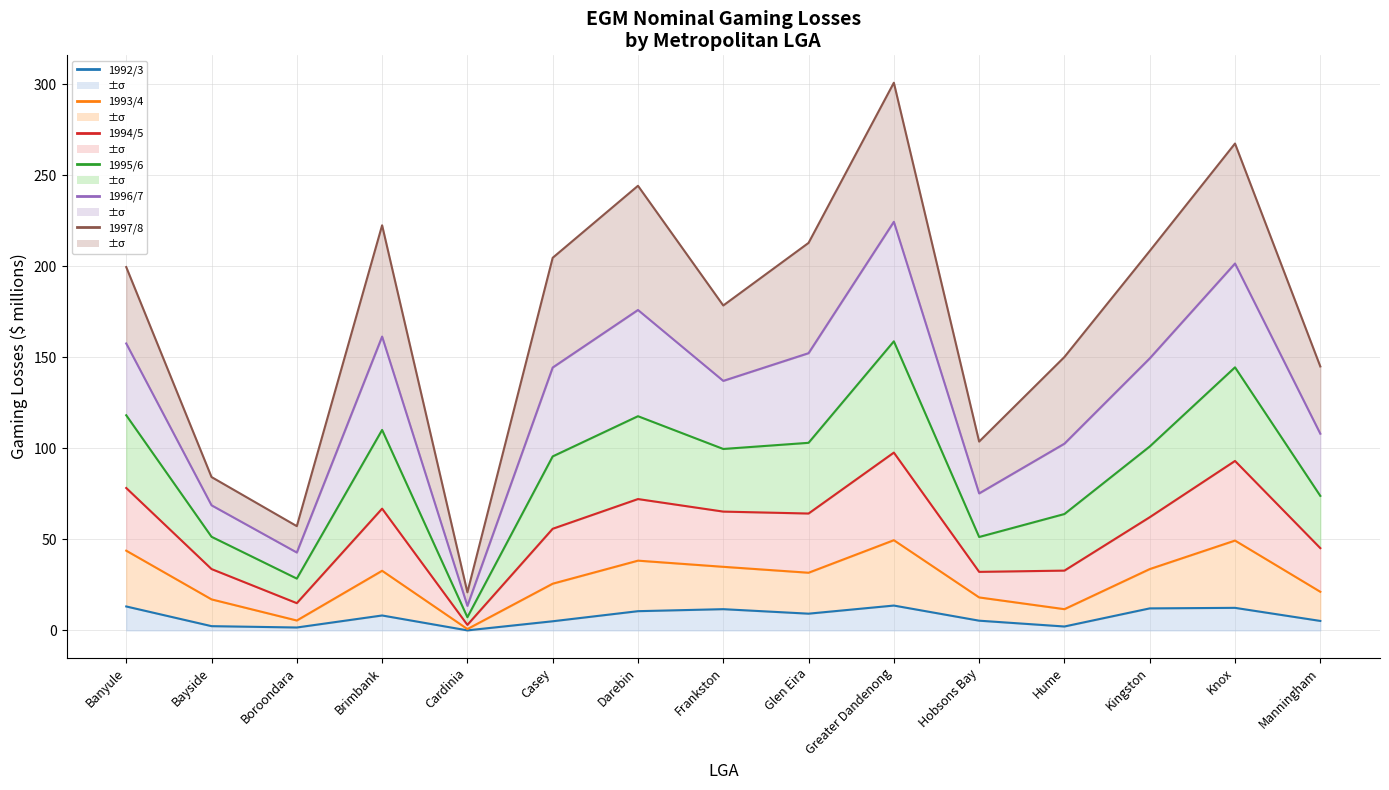

Which label corresponds to the largest value in the chart?

Greater Dandenong